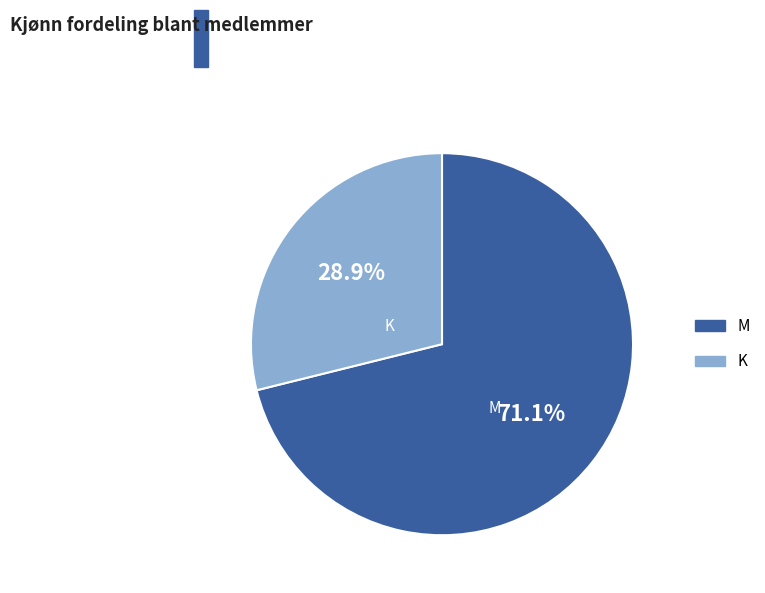

Rank the categories by value from highest to lowest.

M, K